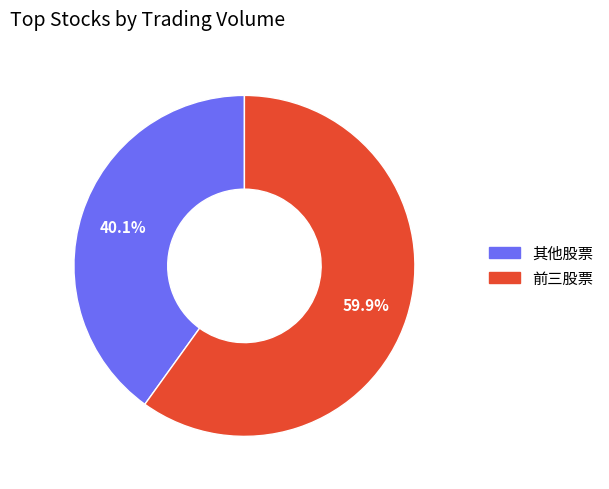

Is there a majority slice in this chart?

Yes